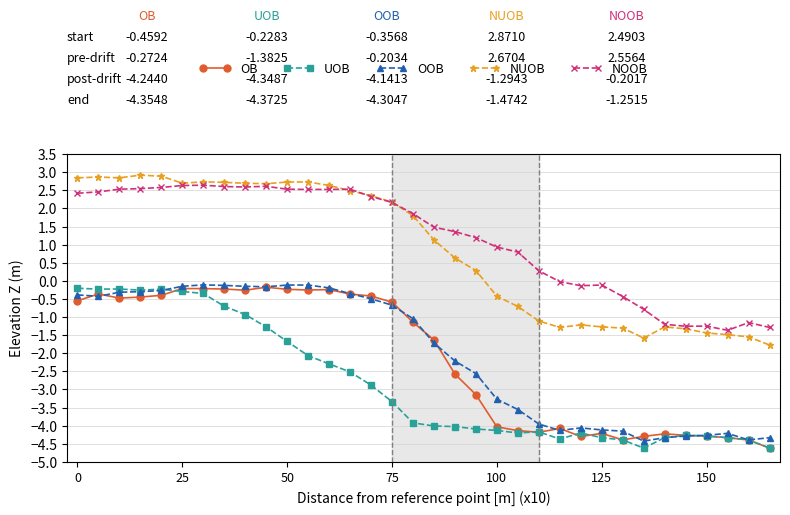

What are all the series names shown in the legend?

OB, UOB, OOB, NUOB, NOOB